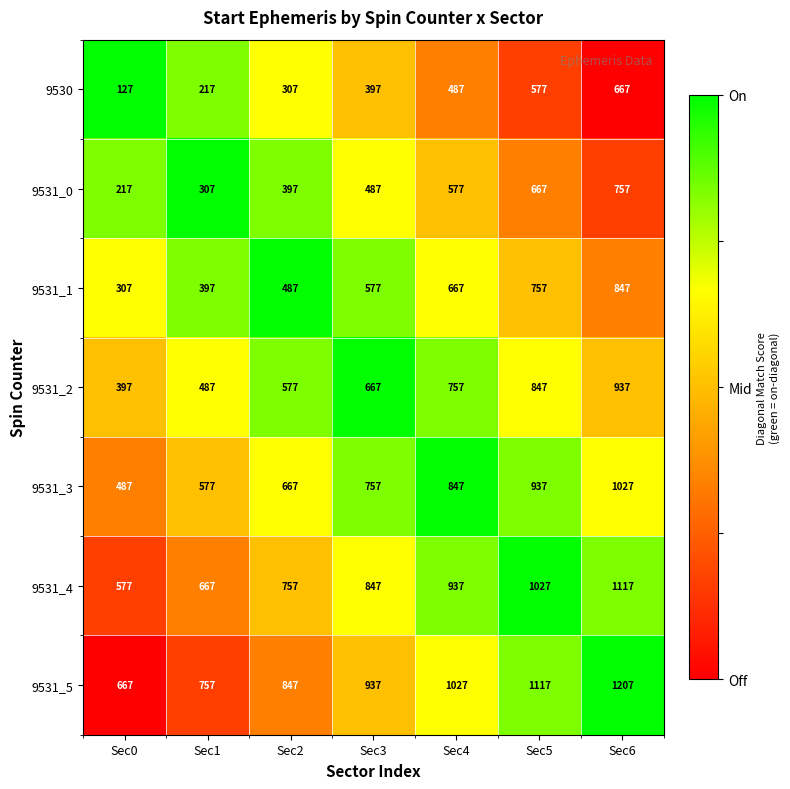

At which label does 9531_3 reach its peak?

Sec6